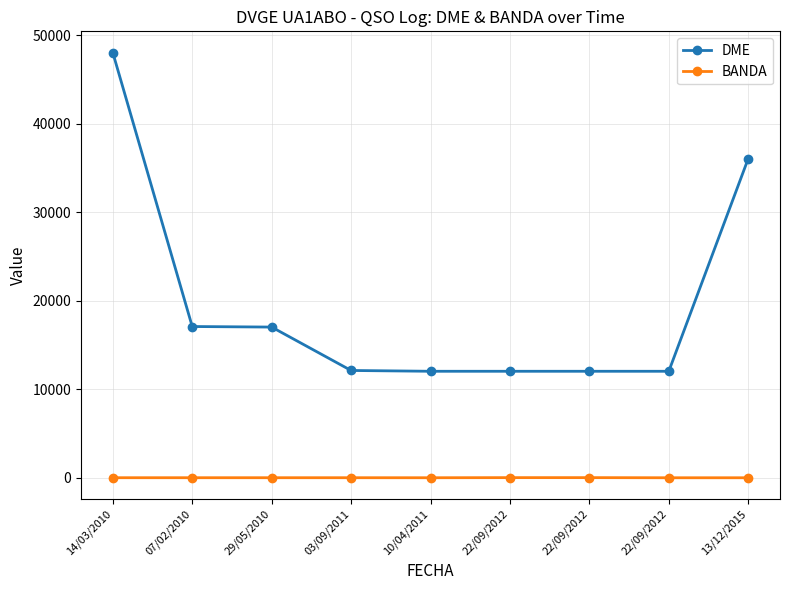

Count the number of categories in the chart.

9